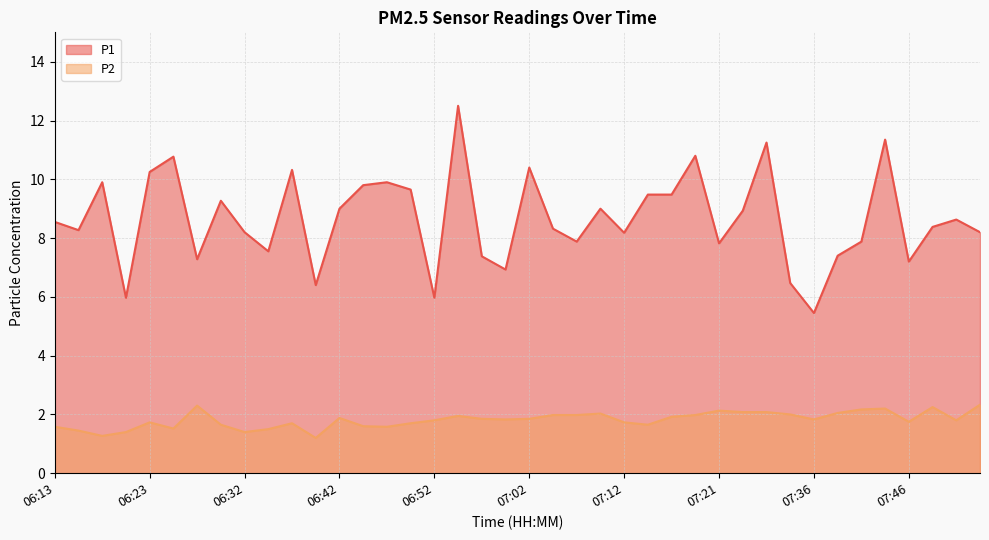

The value of P2 at 06:23 is 1.7. True or false?

True